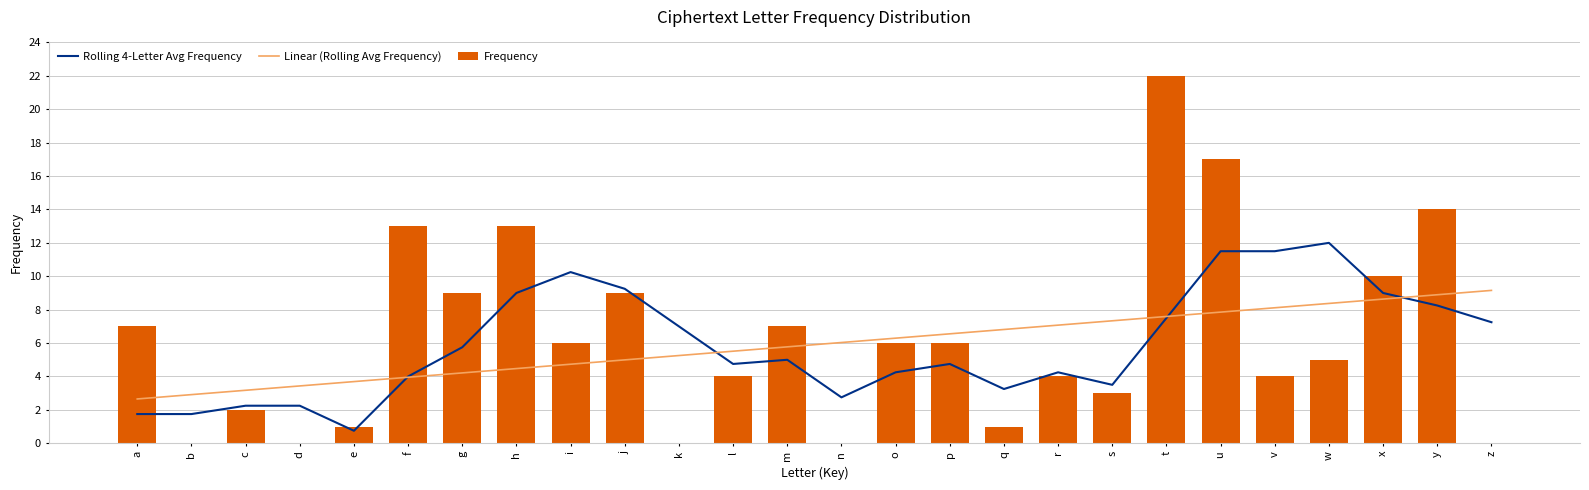

The Frequency series shows 14.0 at y. True or false?

True